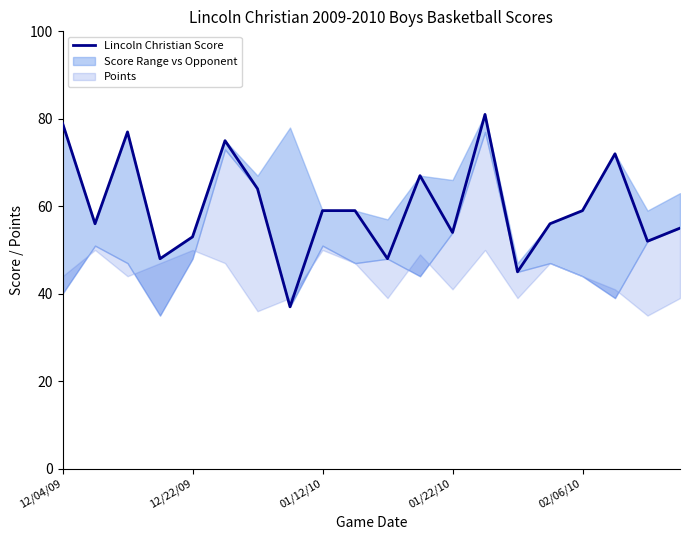

Reading left to right, transcribe all the data shown in this chart.

79	56	77	48	53	75	64	37	59	59	48	67	54	81	45	56	59	72	52	55